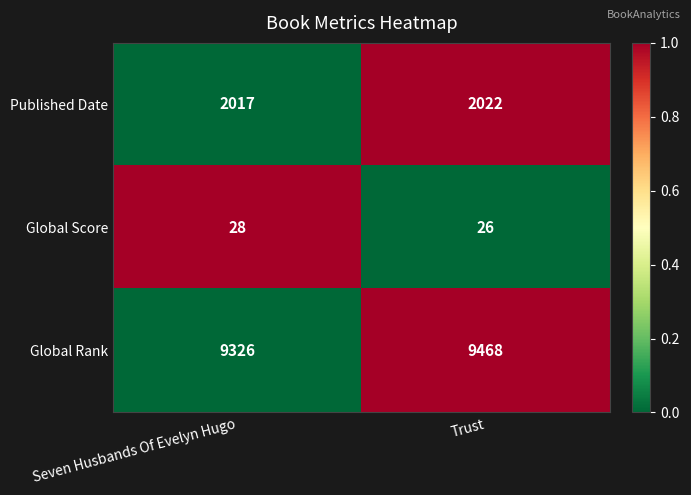

Reading left to right, list all the values displayed in this chart.

Published Date: Seven Husbands Of Evelyn Hugo=2017	Trust=2022
Global Score: Seven Husbands Of Evelyn Hugo=28	Trust=26
Global Rank: Seven Husbands Of Evelyn Hugo=9326	Trust=9468